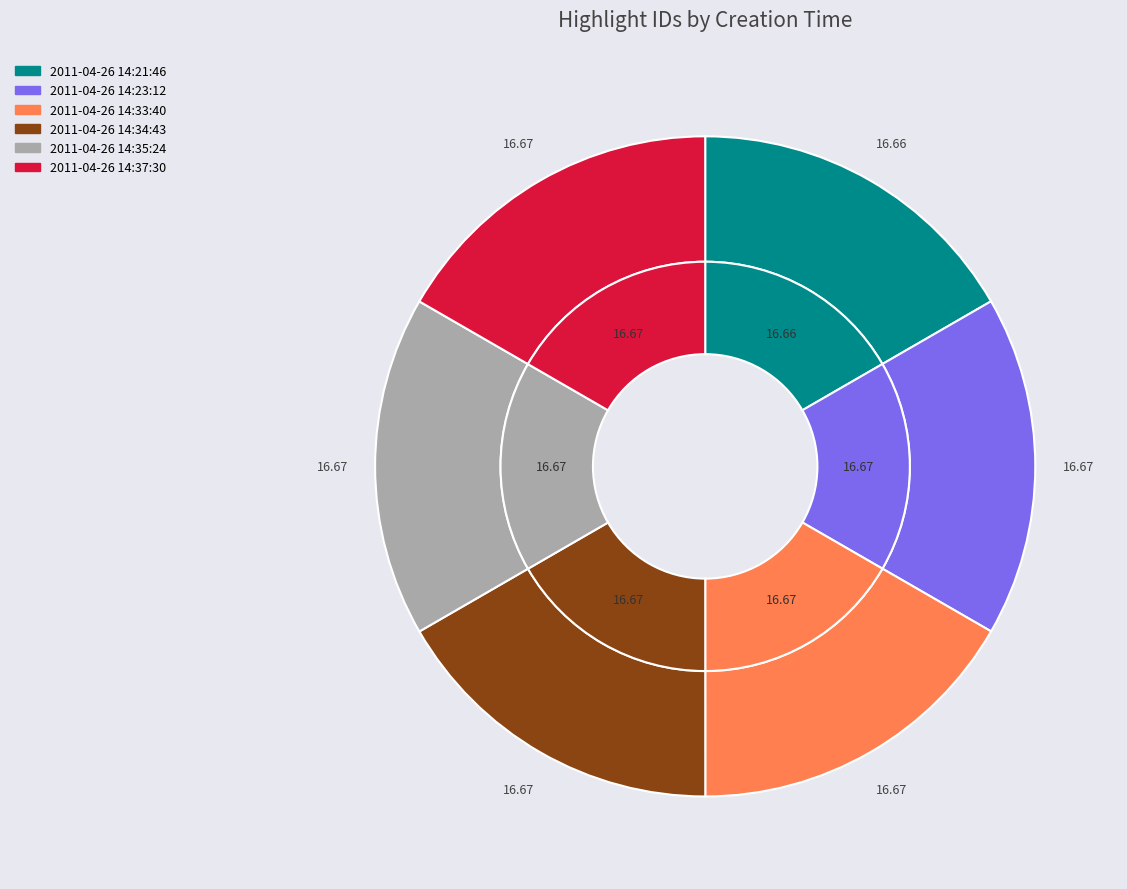

True or false: 2011-04-26 14:23:12 accounts for 17% of the total.

True